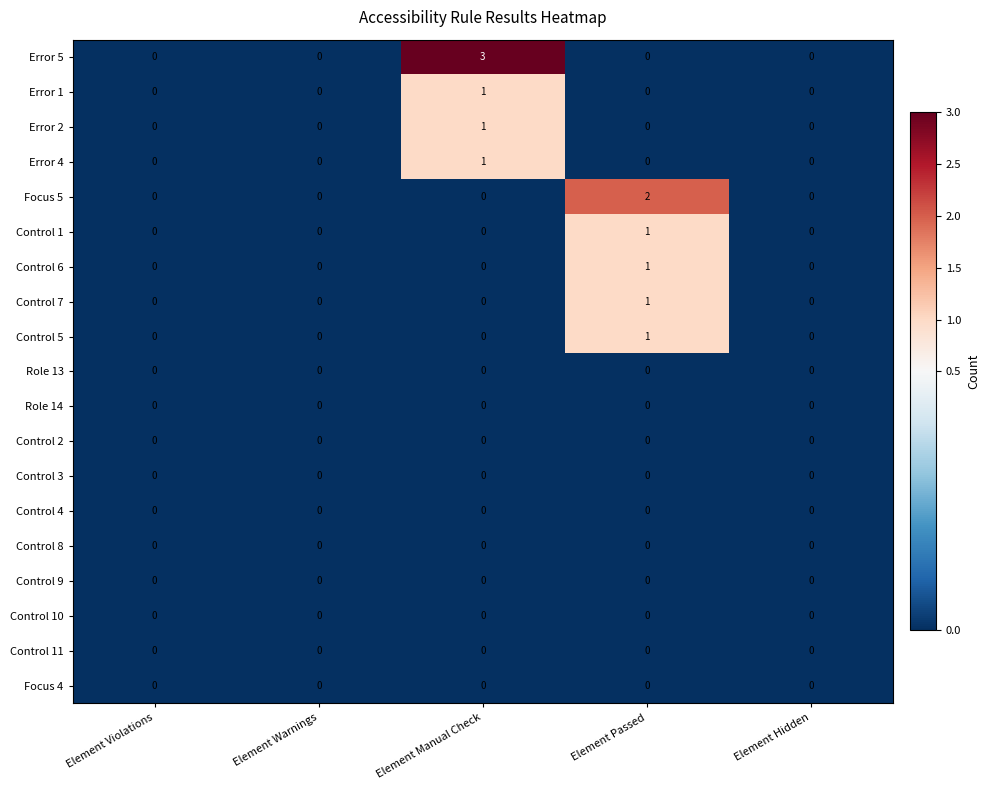

Which series has the largest total across all categories?

Error 5